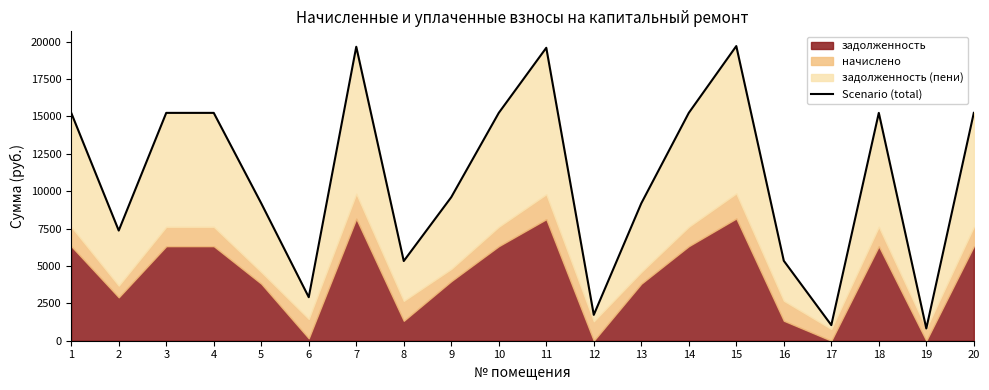

Does the chart have visible grid lines?

No